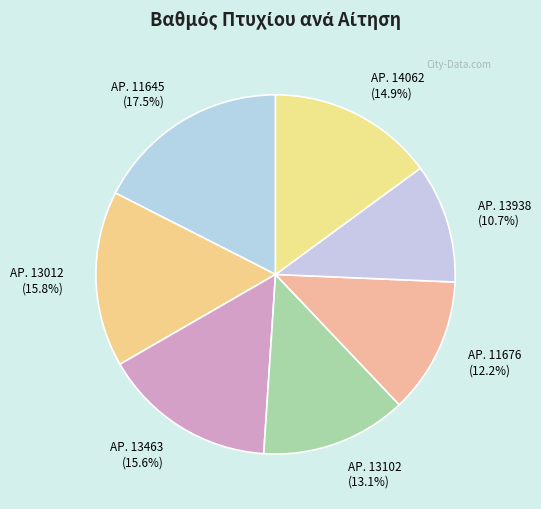

Approximately how many times larger is the value at ΑΡ. 13012 compared to ΑΡ. 11645?

0.9